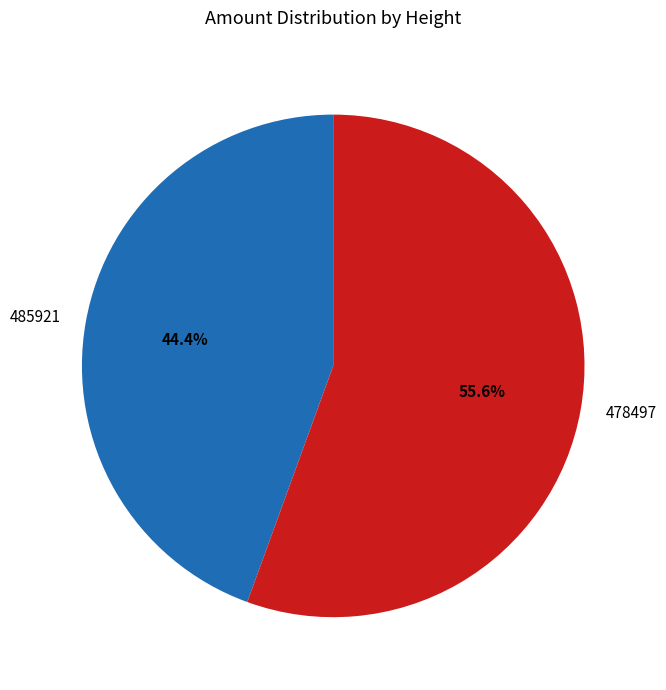

Between 485921 and 478497, which is larger?

478497